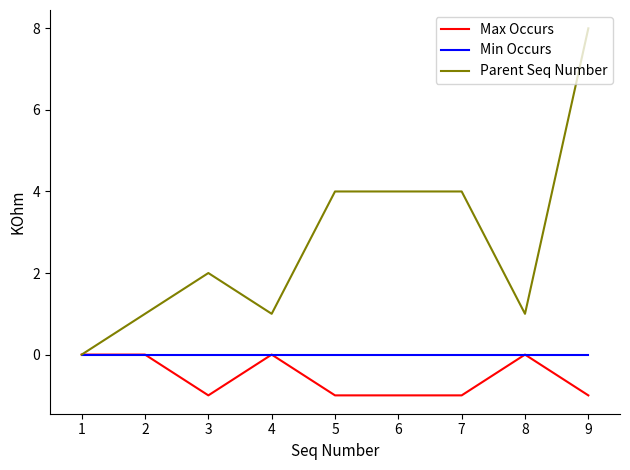

The value of Max Occurs at 3 is 1. True or false?

False